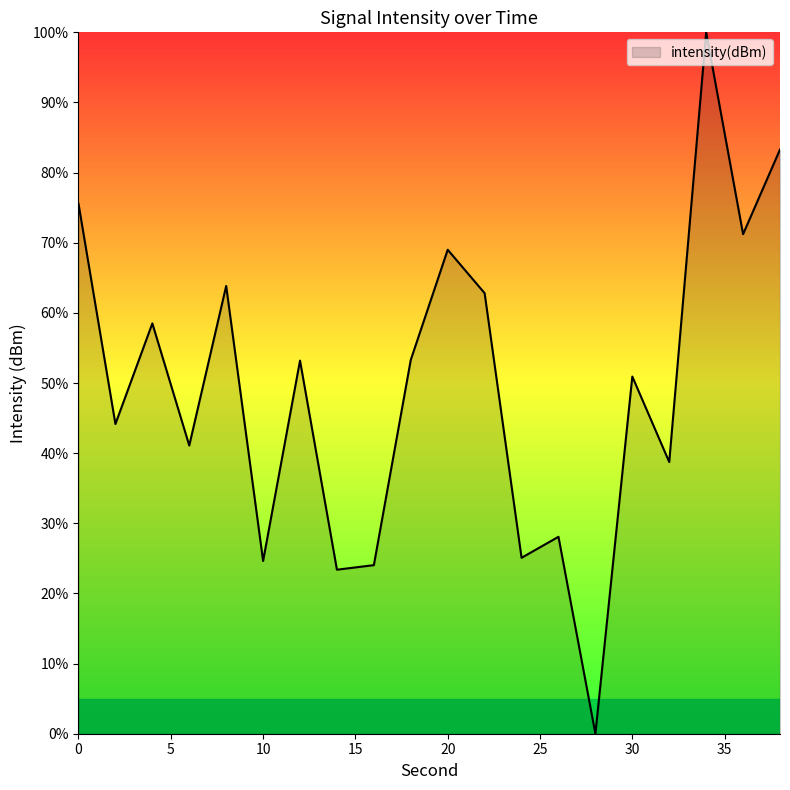

What is the difference between the maximum and minimum values?

100.0